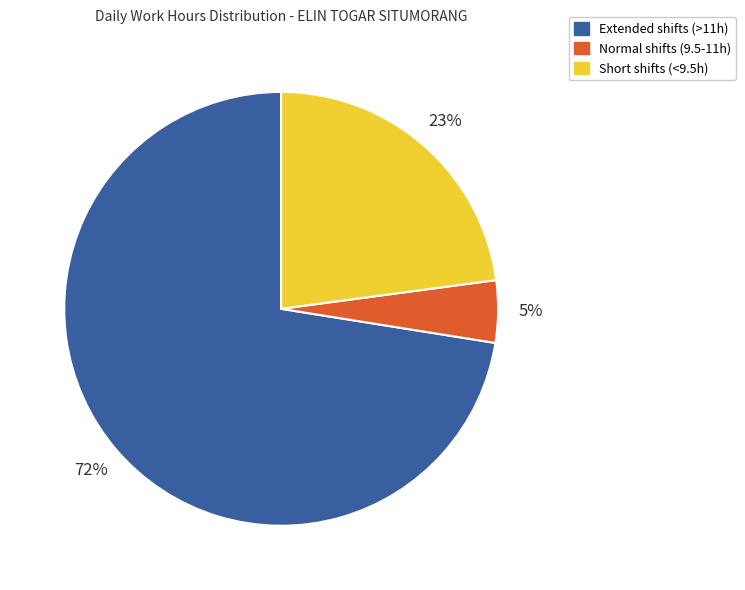

What is the smallest slice in the pie chart?

Normal shifts (9.5-11h)